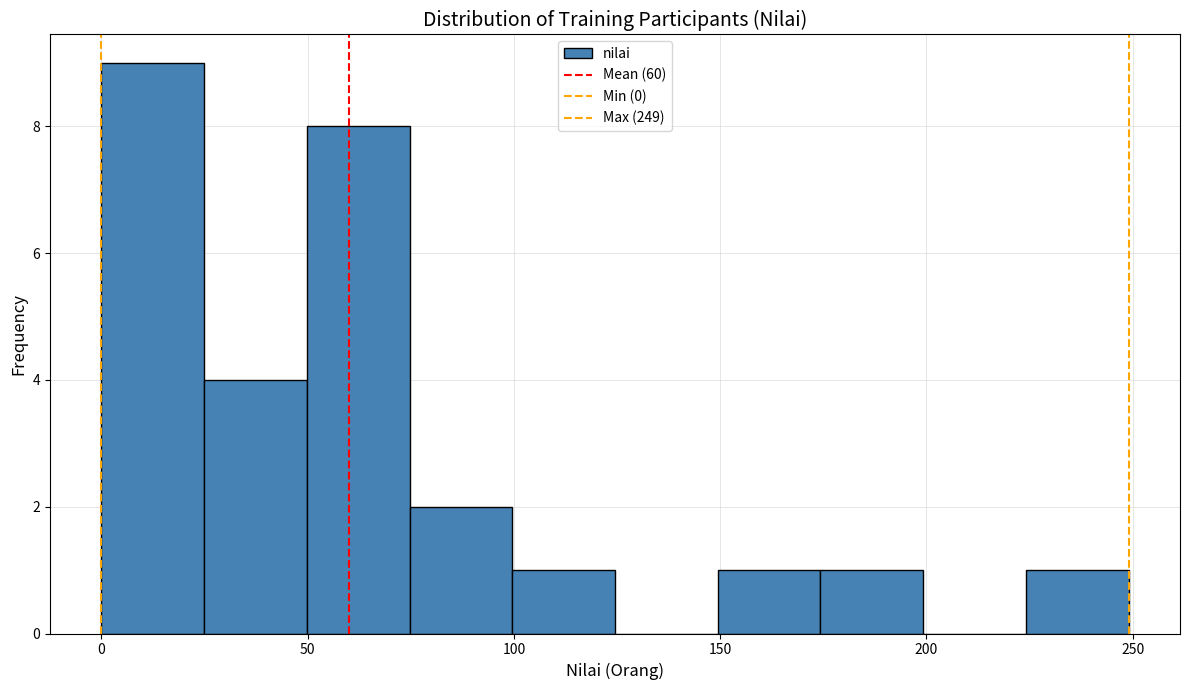

Reading left to right, transcribe this chart: for each bar, give the range it covers on the x-axis and its height. Neither the bar edges nor the heights are printed on the chart, so give them approximately, as read against the axes.

0 to 25: 9
25 to 50: 4
50 to 75: 8
75 to 100: 2
100 to 125: 1
125 to 150: 0
150 to 175: 1
175 to 200: 1
200 to 225: 0
225 to 250: 1